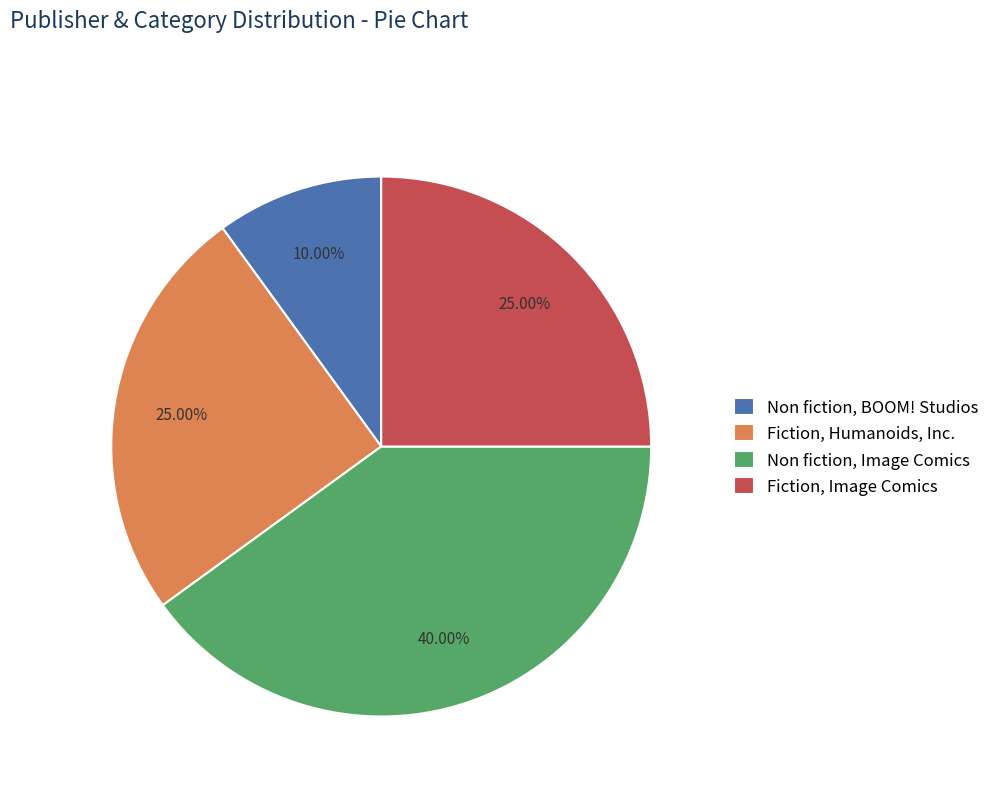

True or false: Fiction, Humanoids, Inc. accounts for 25% of the total.

True